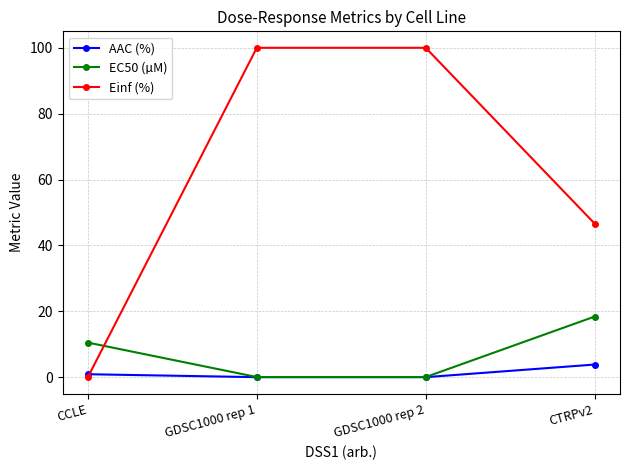

Which series has the largest total across all categories?

Einf (%)